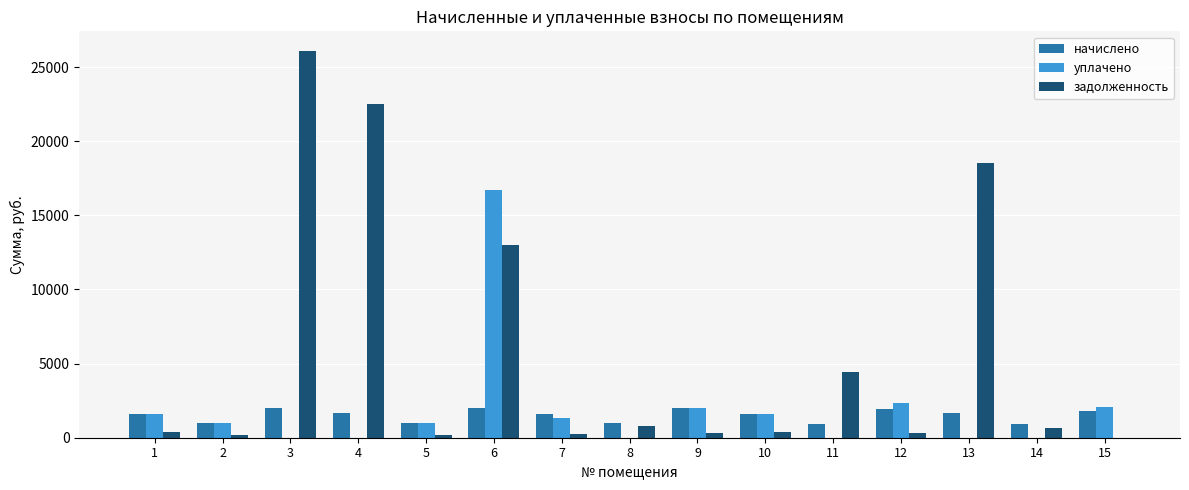

What is the difference between the задолженность values at 11 and 1?

4001.1